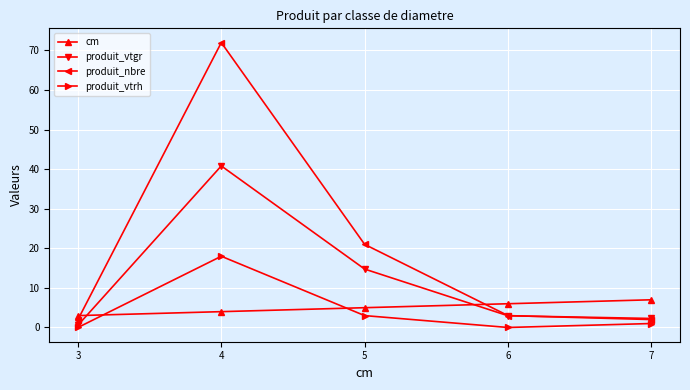

True or false: produit_nbre and cm cross at least once.

True